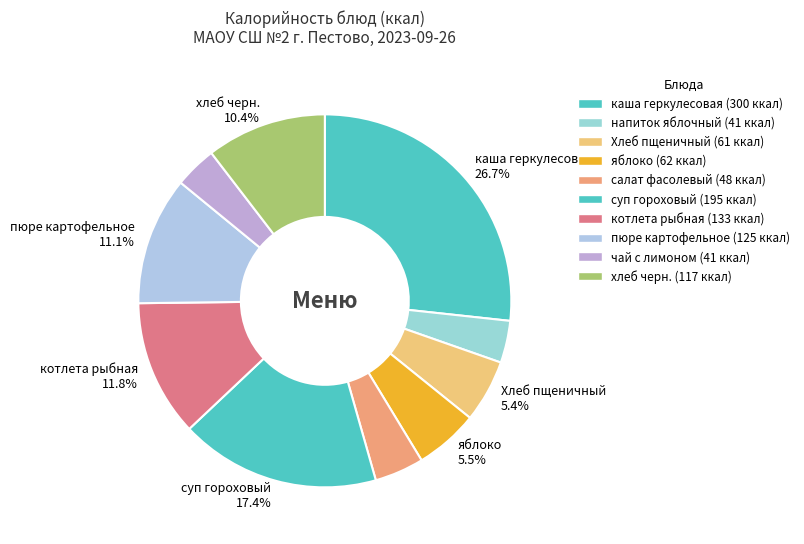

How many slices are in this pie chart?

10